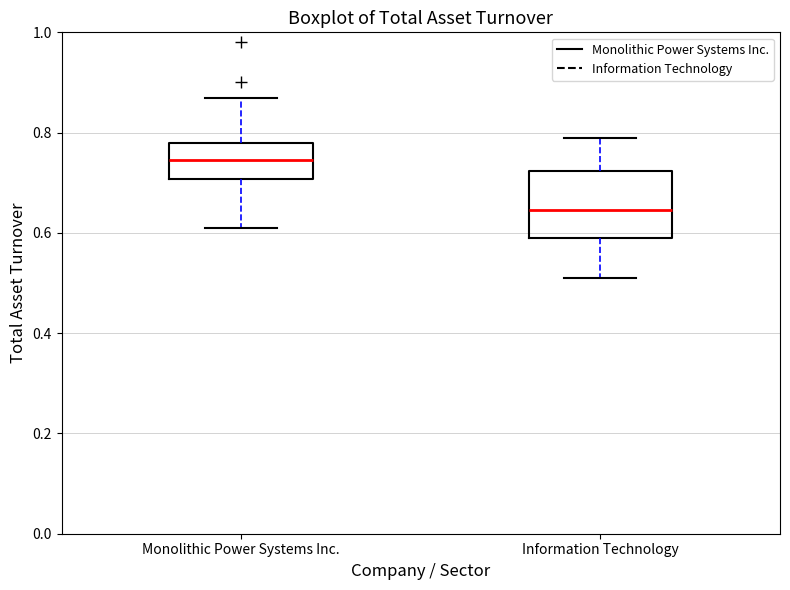

Where does the upper whisker of the box for Monolithic Power Systems Inc. end on the y-axis? The values are not printed on the chart, so give them approximately, as read against the axis.

0.88